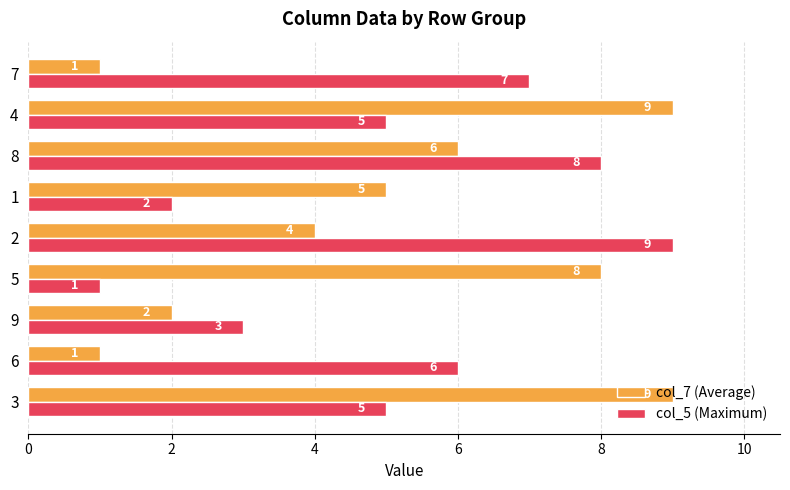

True or false: col_7 (Average) has a value of 0 at 7.

False